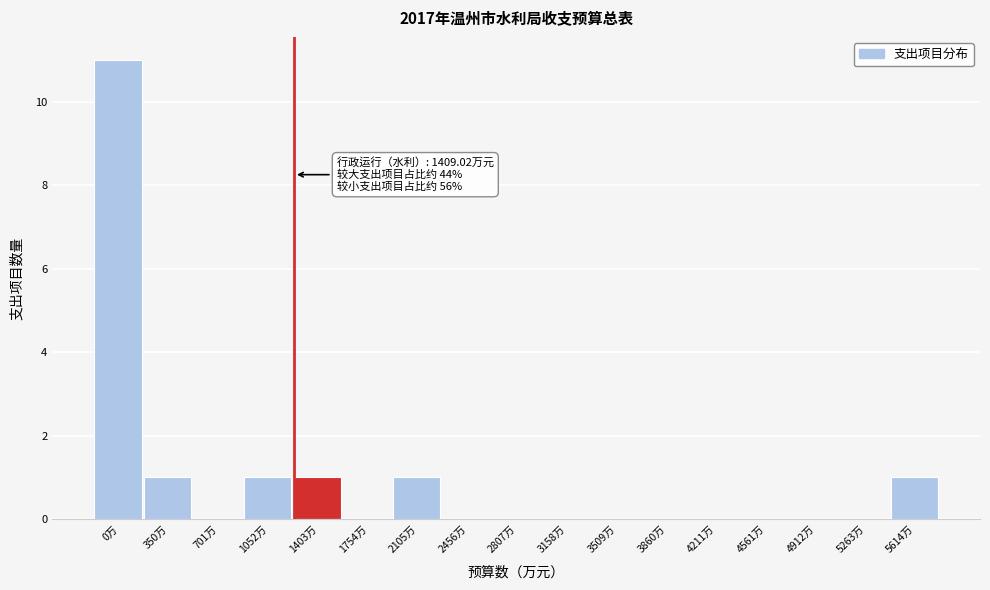

Reading right to left, what are all the values shown in this chart?

5614万=1	5263万=0	4912万=0	4561万=0	4211万=0	3860万=0	3509万=0	3158万=0	2807万=0	2456万=0	2105万=1	1754万=0	1403万=1	1052万=1	701万=0	350万=1	0万=11